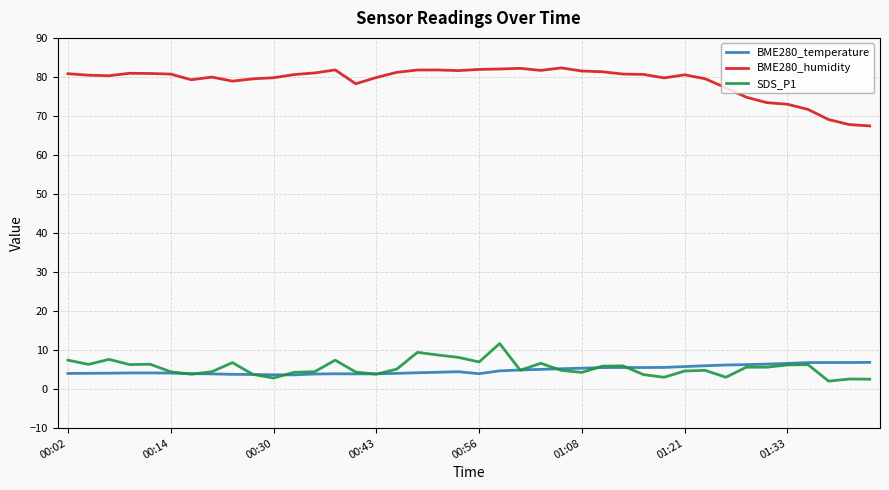

True or false: SDS_P1 and BME280_humidity intersect in this chart.

False